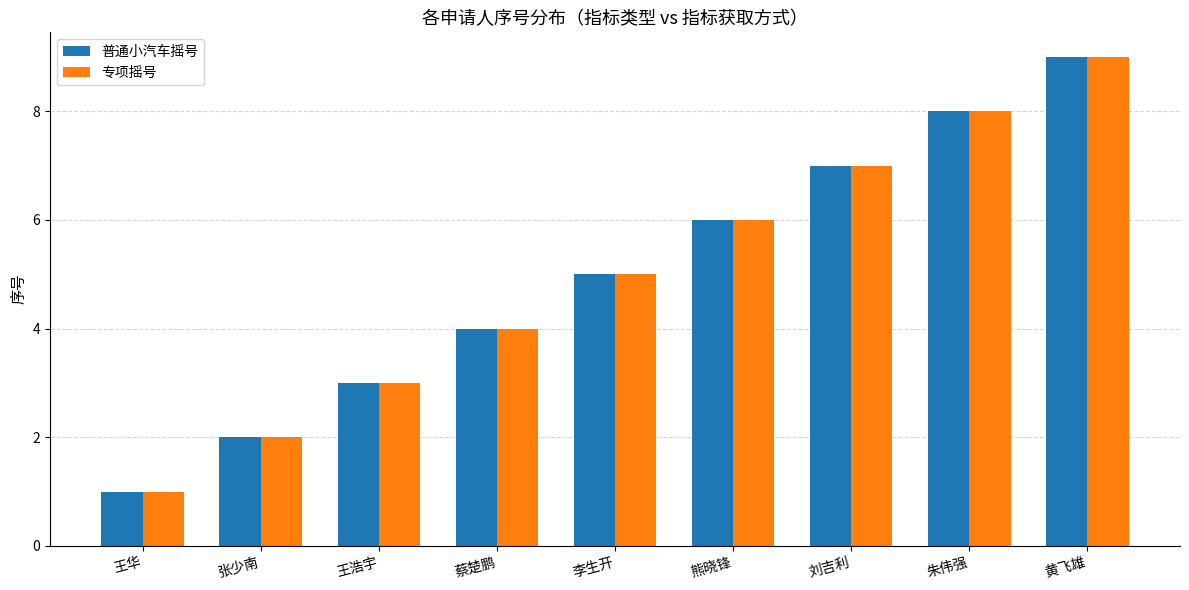

How many groups of bars are there?

9